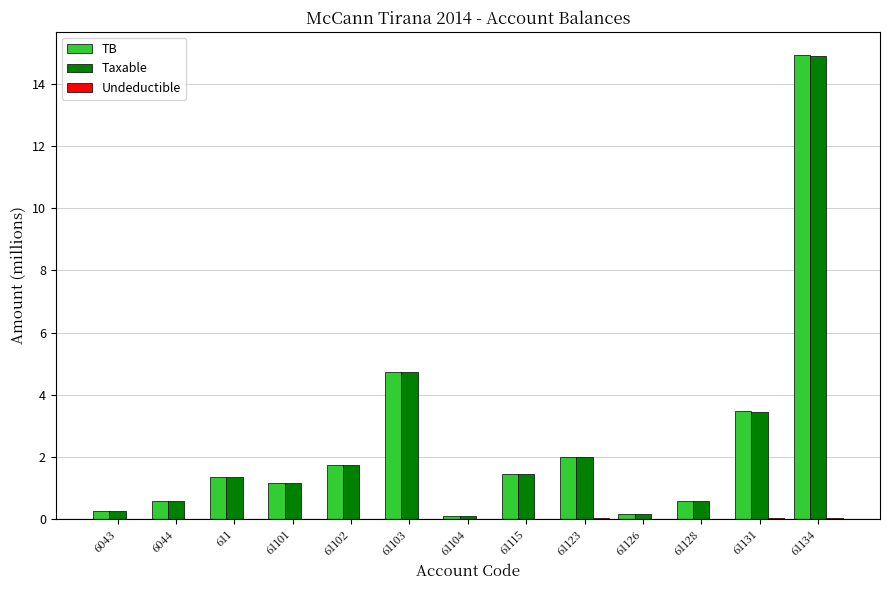

At which category does the chart reach its peak across all series?

61134